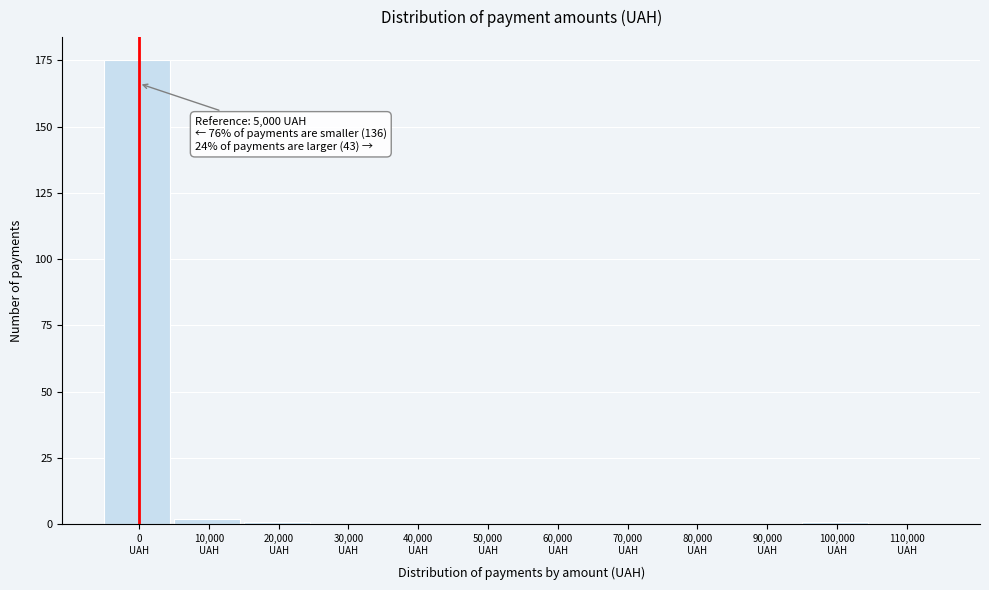

What is the sum of all values?

179